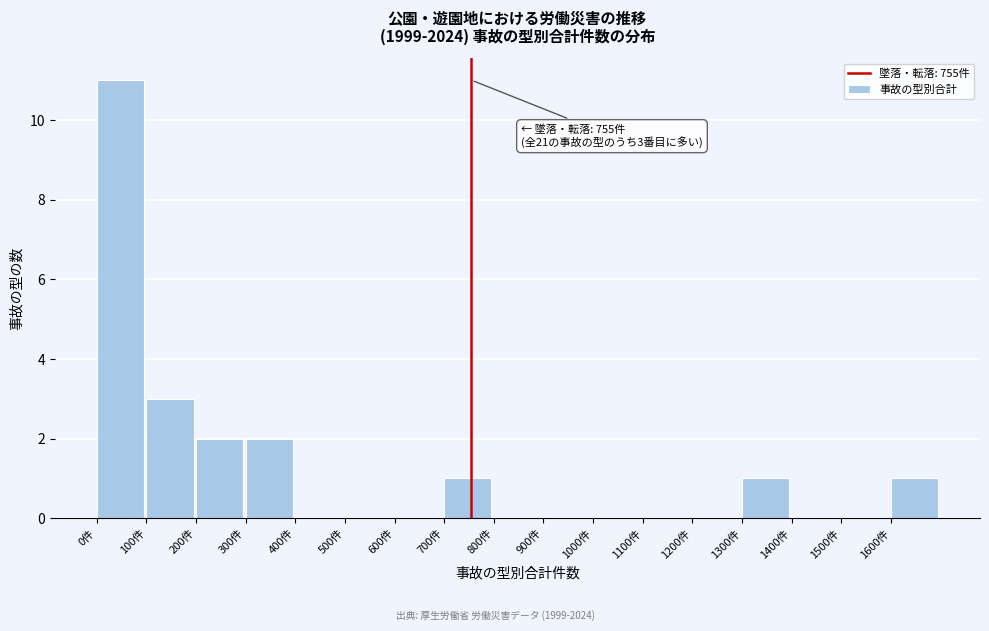

Which range on the x-axis has the tallest bar?

0 to 100